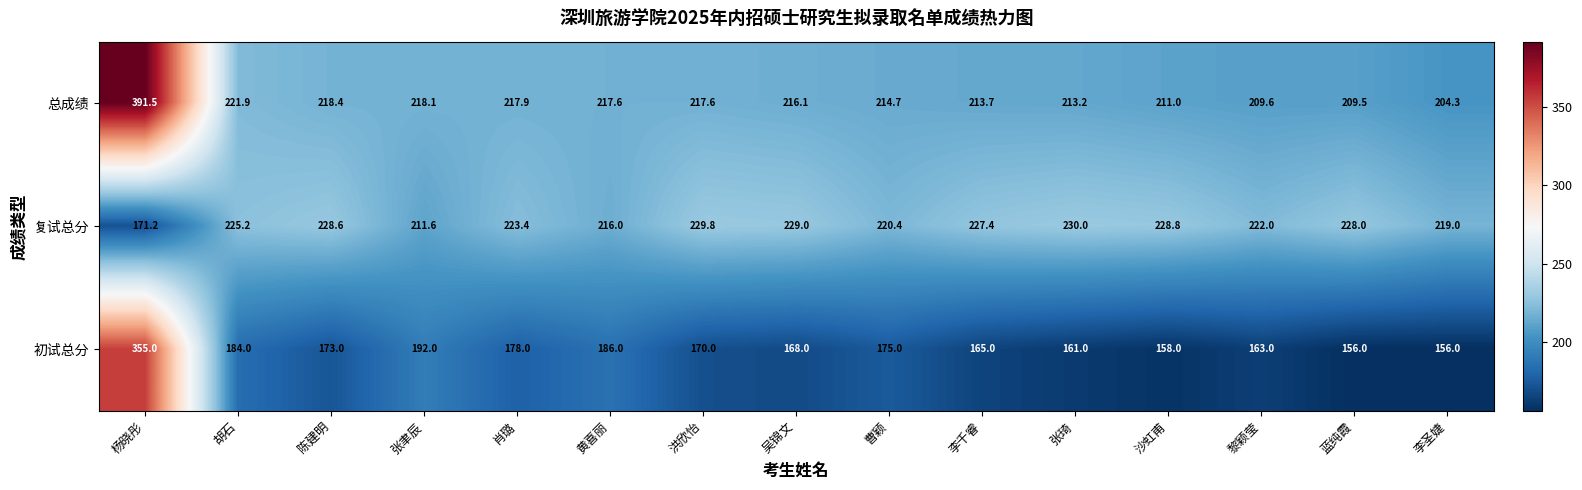

Which category has the lowest value in the 复试总分 series?

杨晓彤